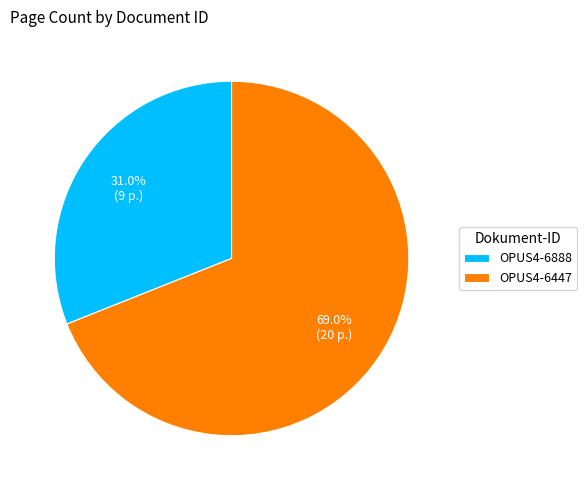

Is it true that OPUS4-6447 is 69% of the pie?

True